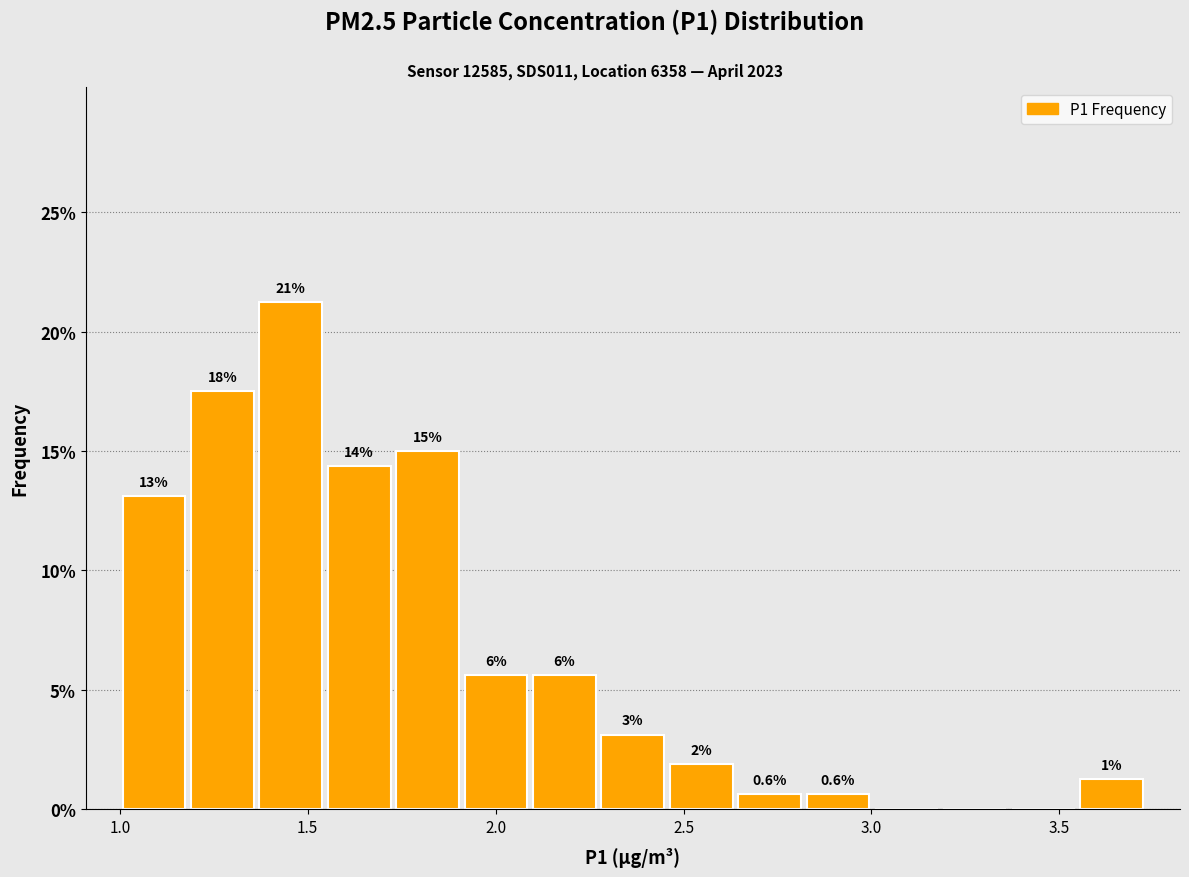

Around what value on the x-axis is the tallest bar? Give the approximate position of its centre, as read against the axis.

1.45